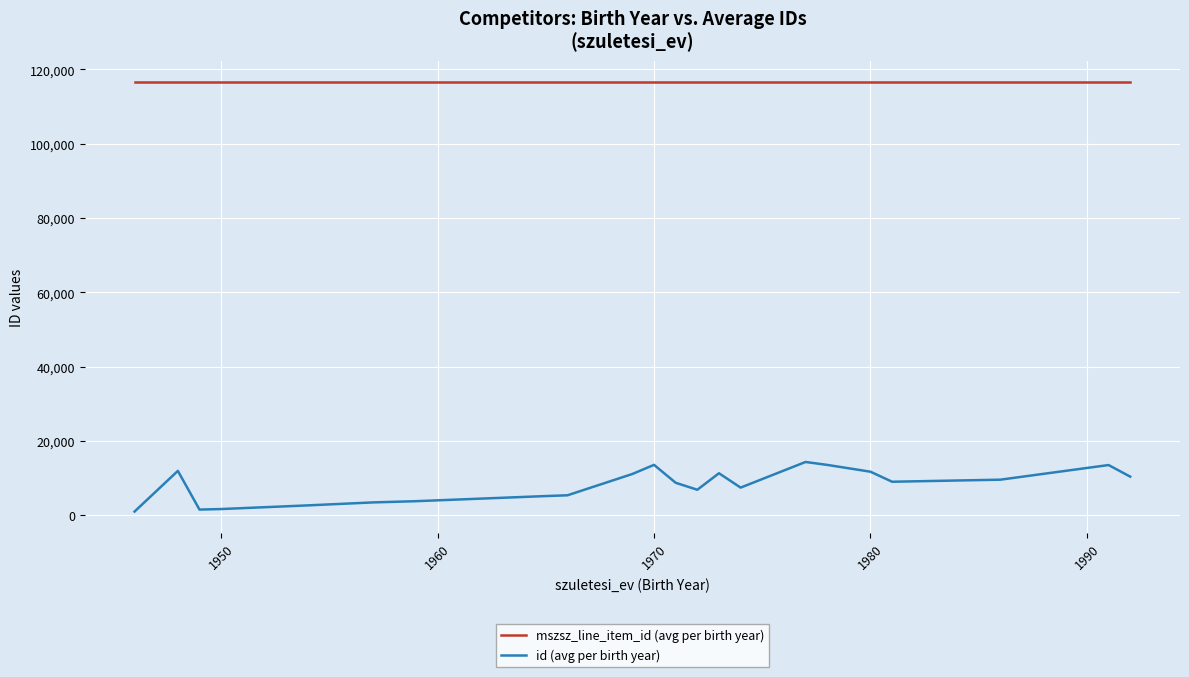

What is the maximum value shown in the chart?

116458.0